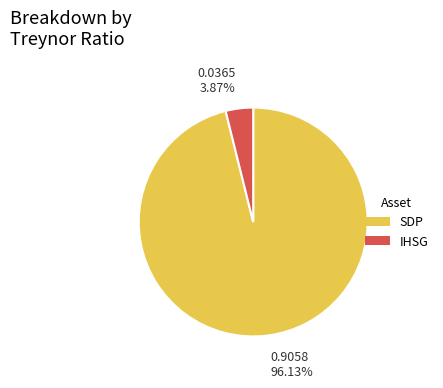

Between SDP and IHSG, which is larger?

SDP